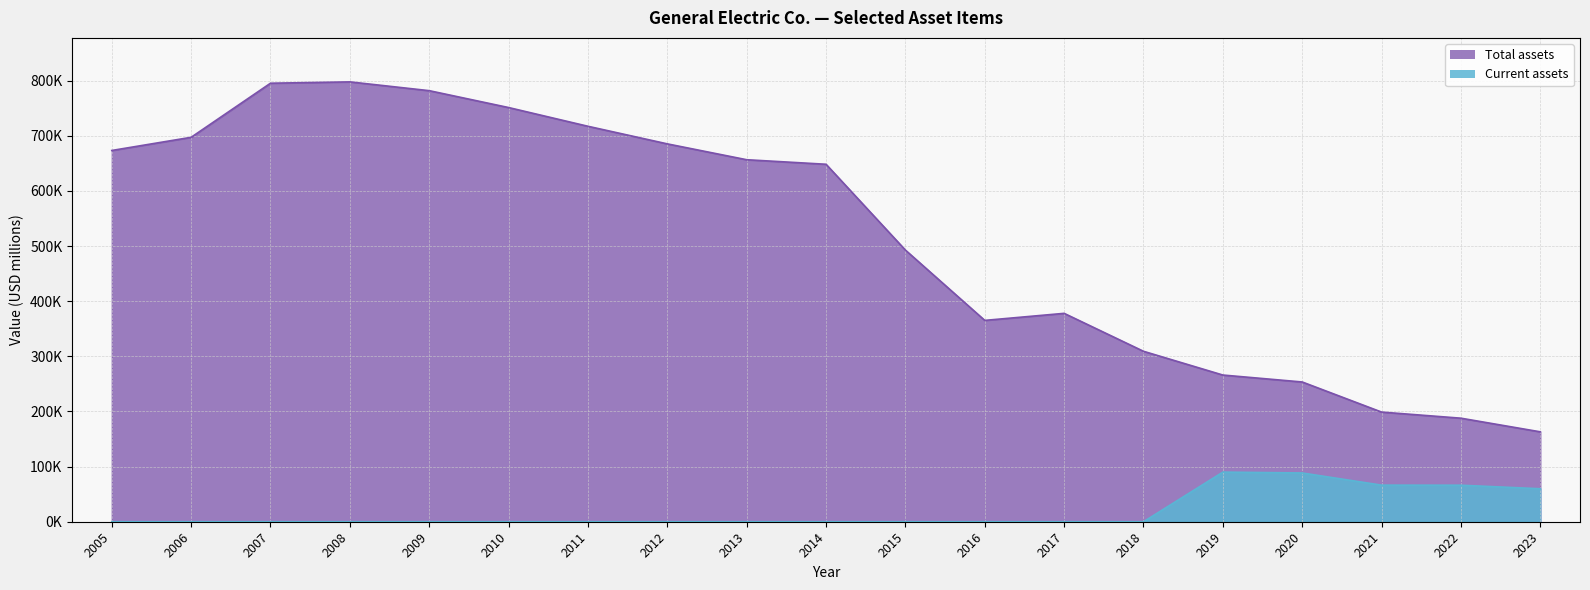

At which category is the sum across all series the highest?

2008